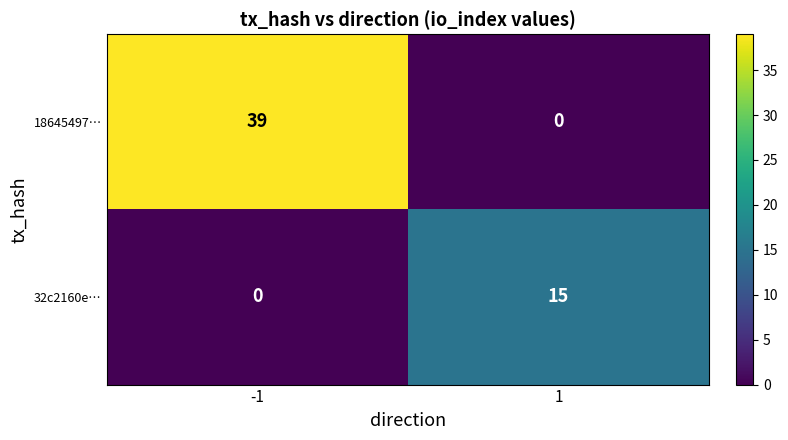

Between -1 and 1, which series saw the biggest shift?

18645497…